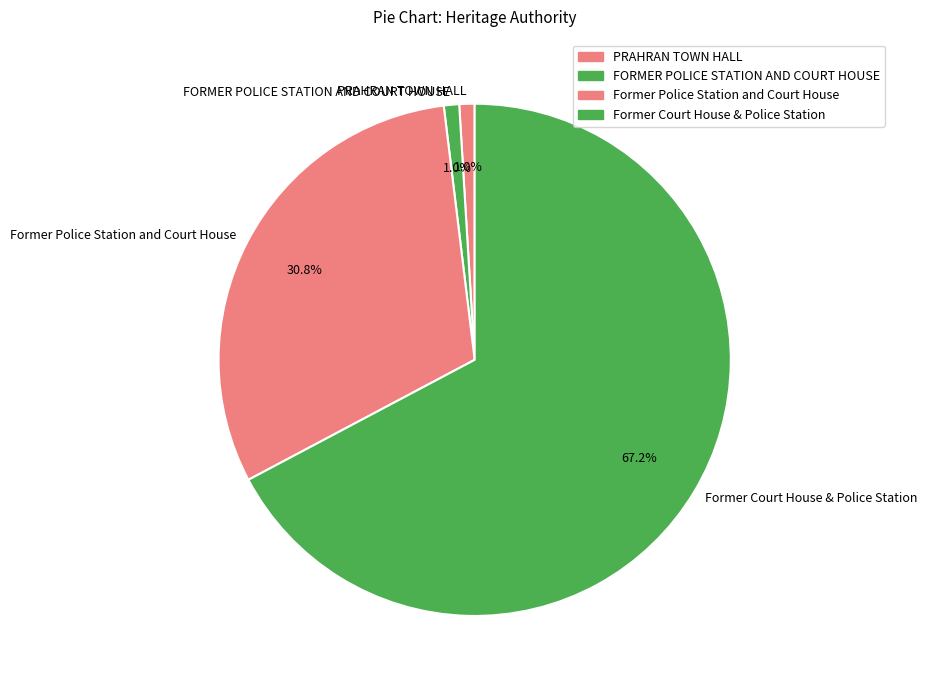

What is the ratio of the value at Former Police Station and Court House to the value at Former Court House & Police Station?

0.5